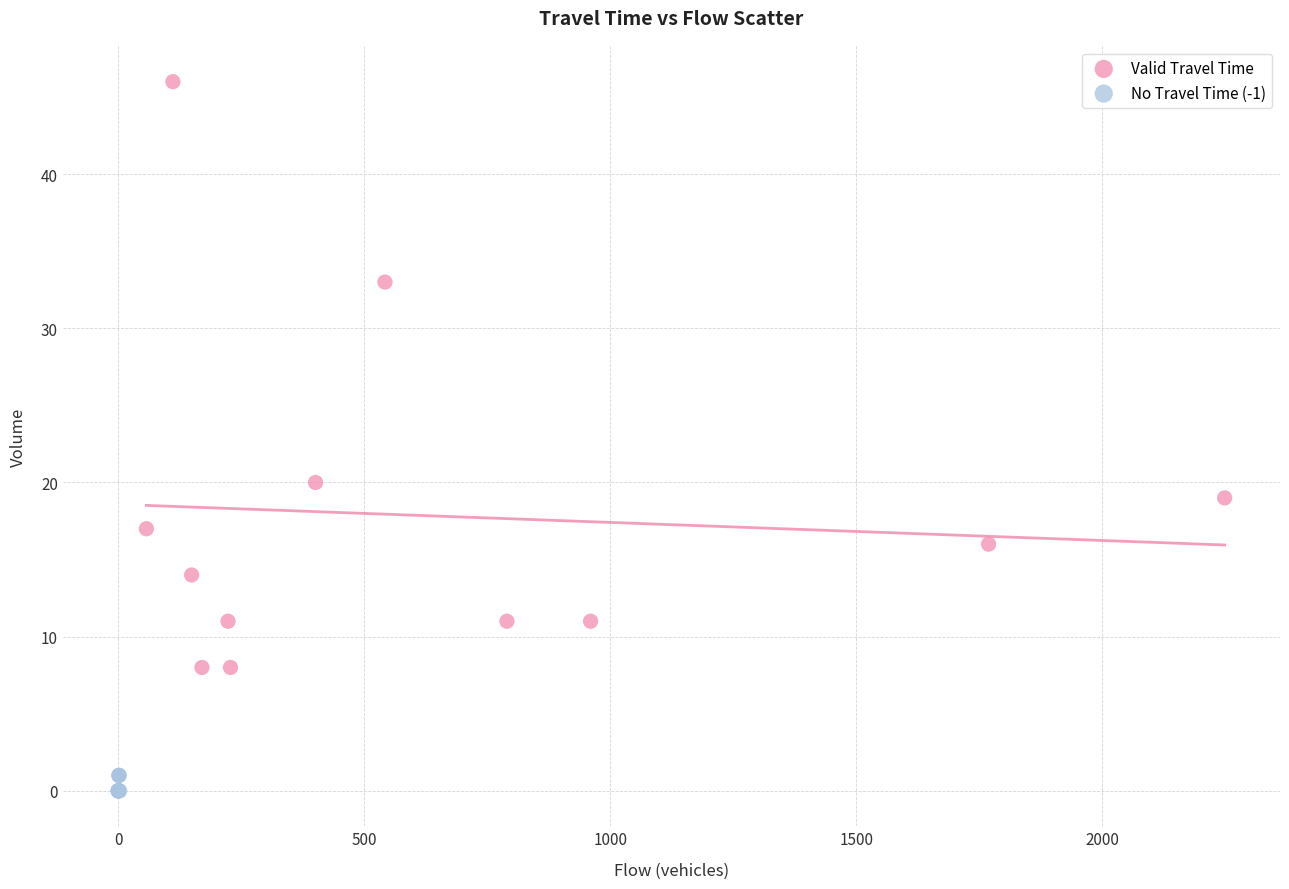

Which series contains the lowest Y value?

No Travel Time (-1)